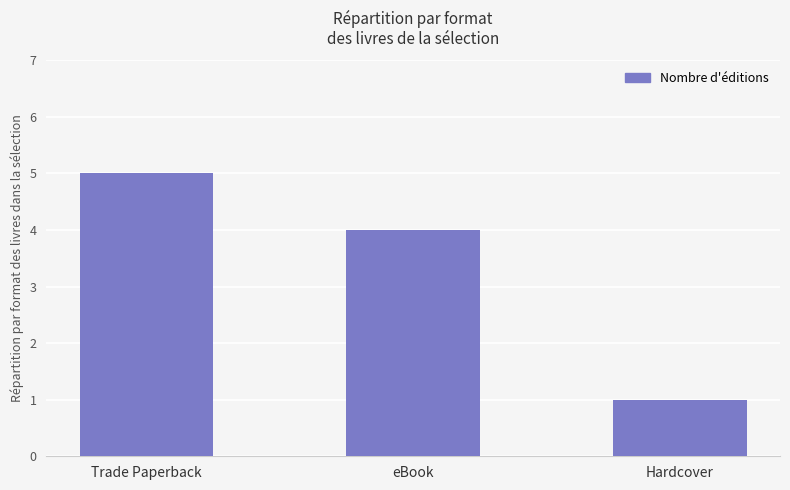

What is the smallest value displayed?

1